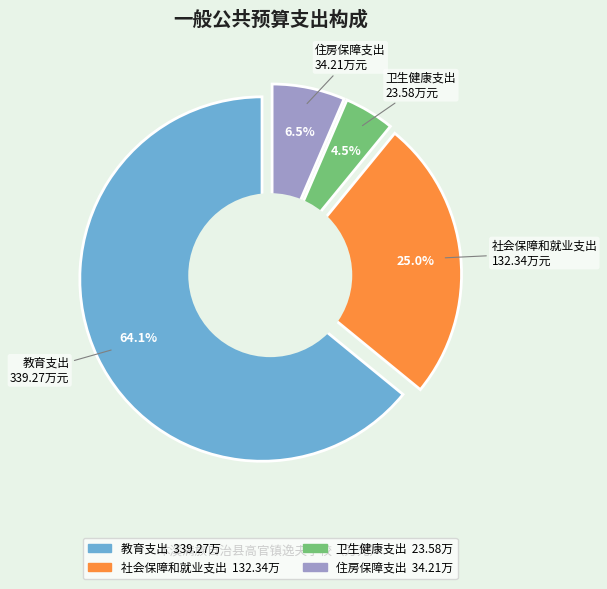

How many segments does this pie chart have?

4